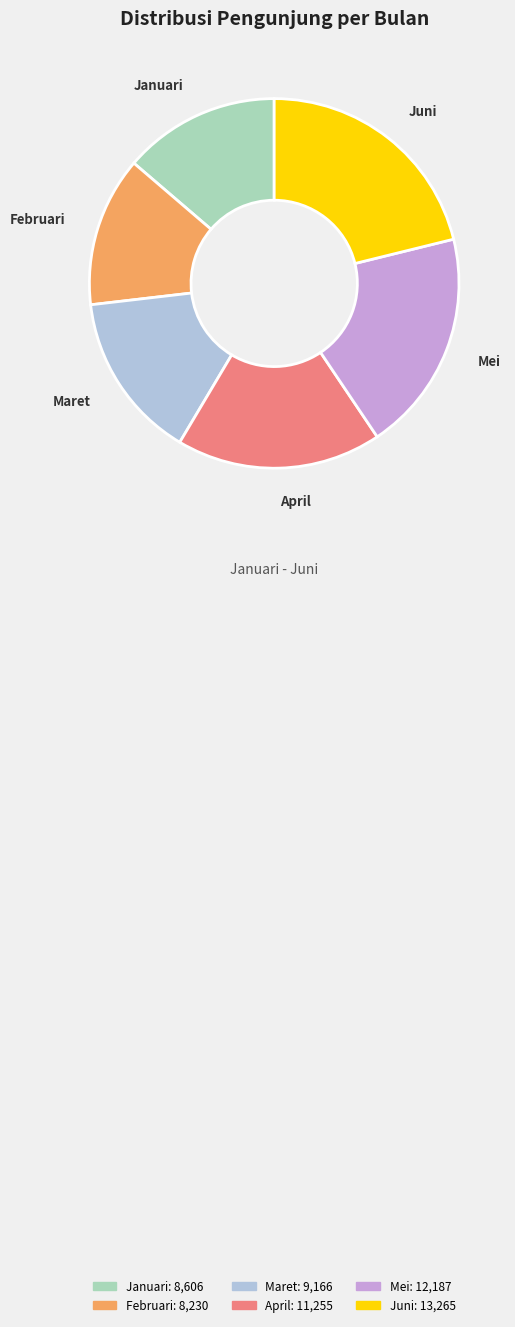

Rank the categories by value from highest to lowest.

Juni, Mei, April, Maret, Januari, Februari